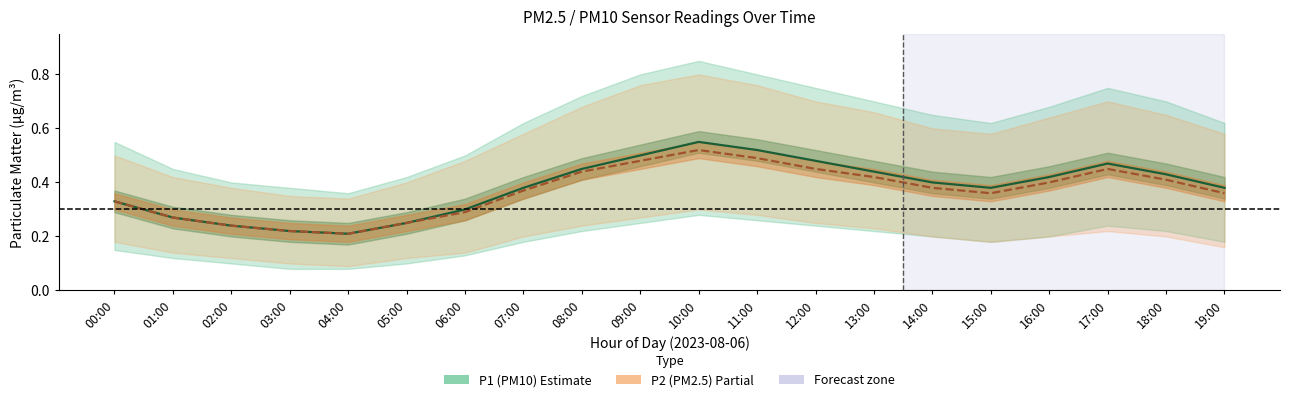

Between 16:00 and 03:00, which is larger?

16:00